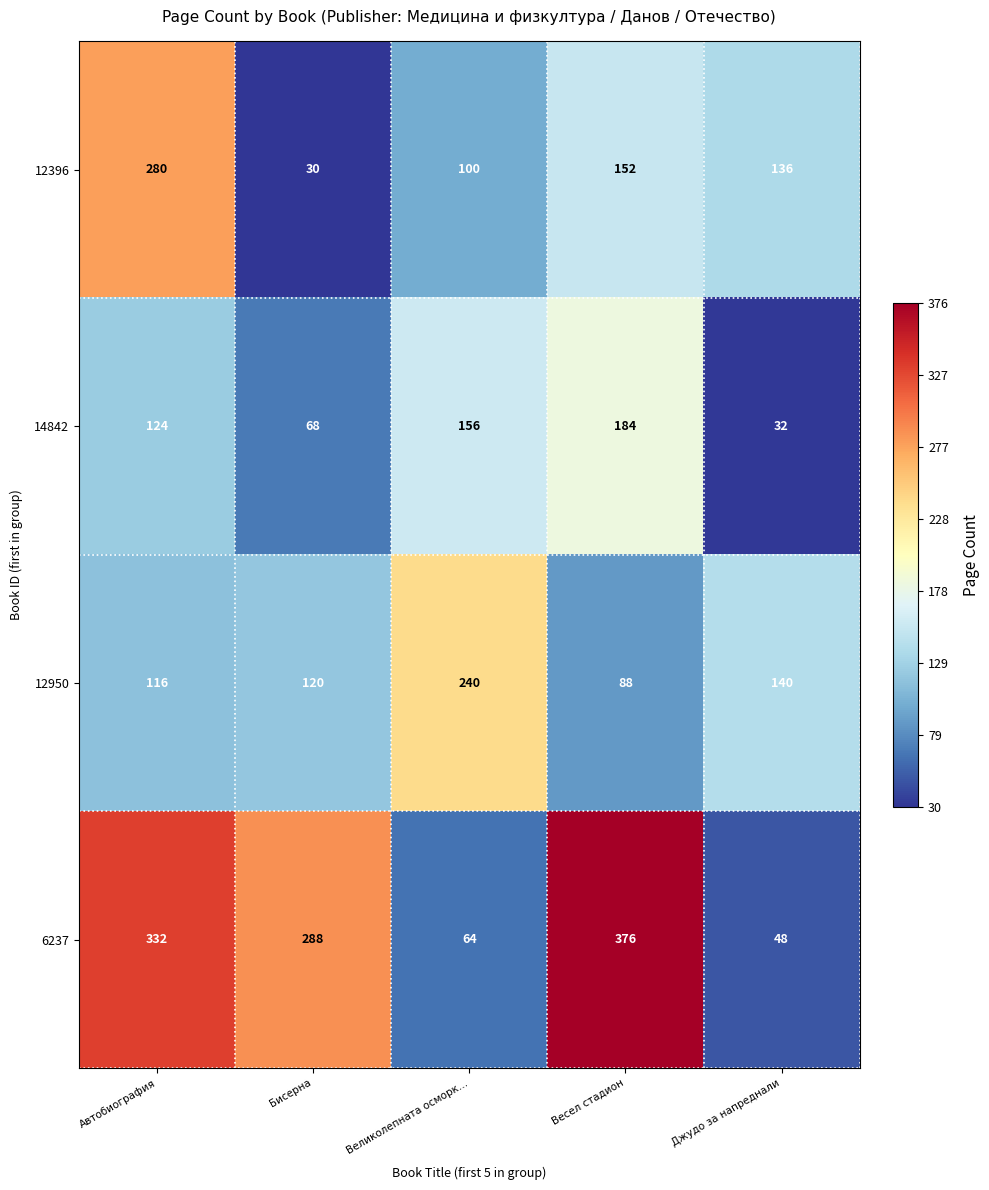

True or false: 12396 has a value of 100 at Великолепната осморк….

True